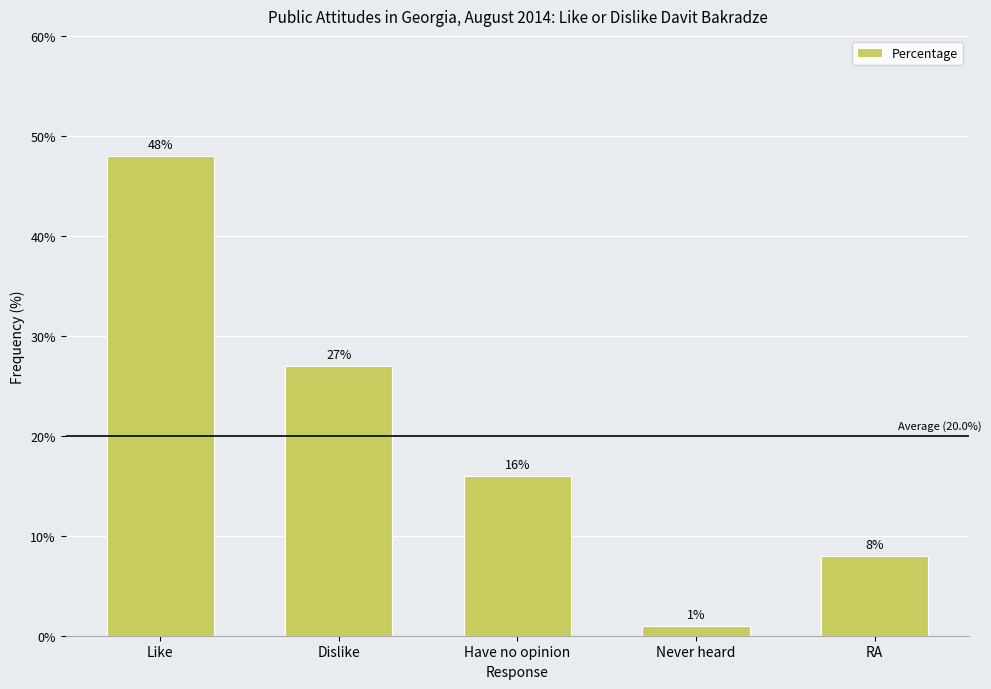

How many values are between 8 and 27?

3